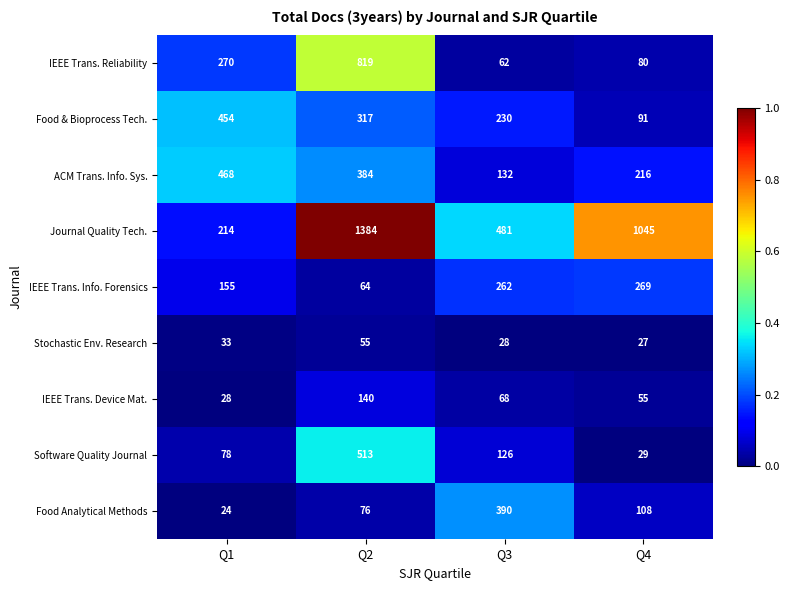

True or false: ACM Trans. Info. Sys. has a value of 468 at Q1.

True